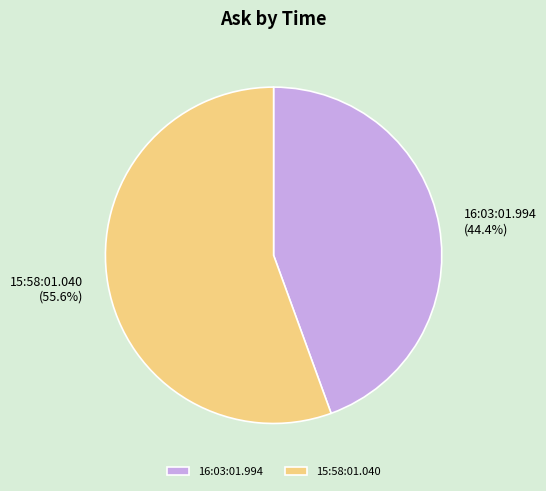

To the nearest percent, what portion does 16:03:01.994 represent?

44%